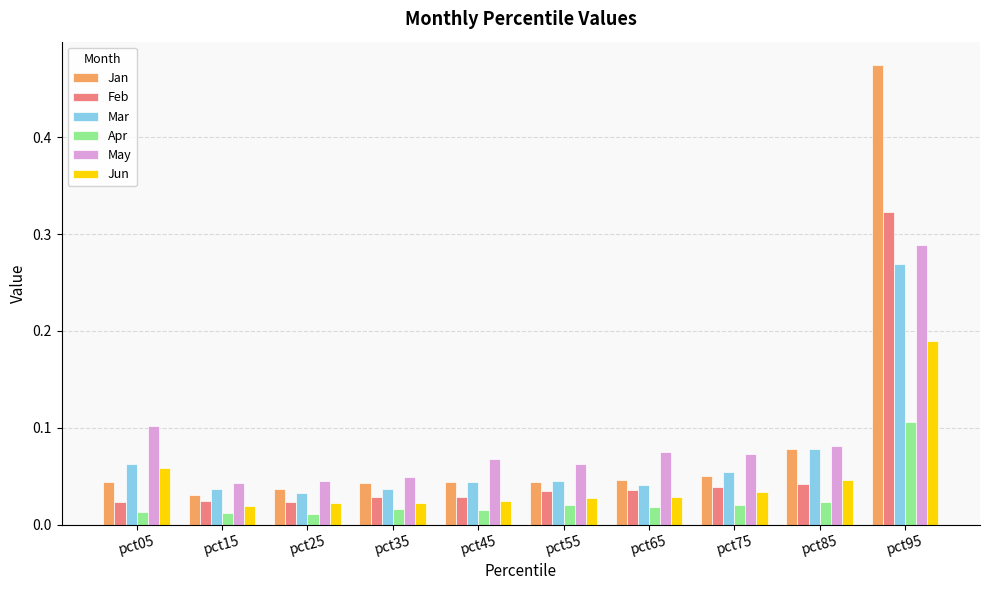

Are the bars grouped side by side (vs. stacked)?

Yes